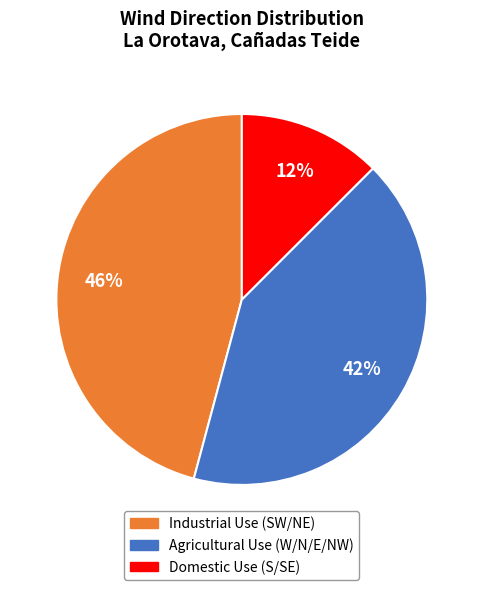

Is there a majority slice in this chart?

No